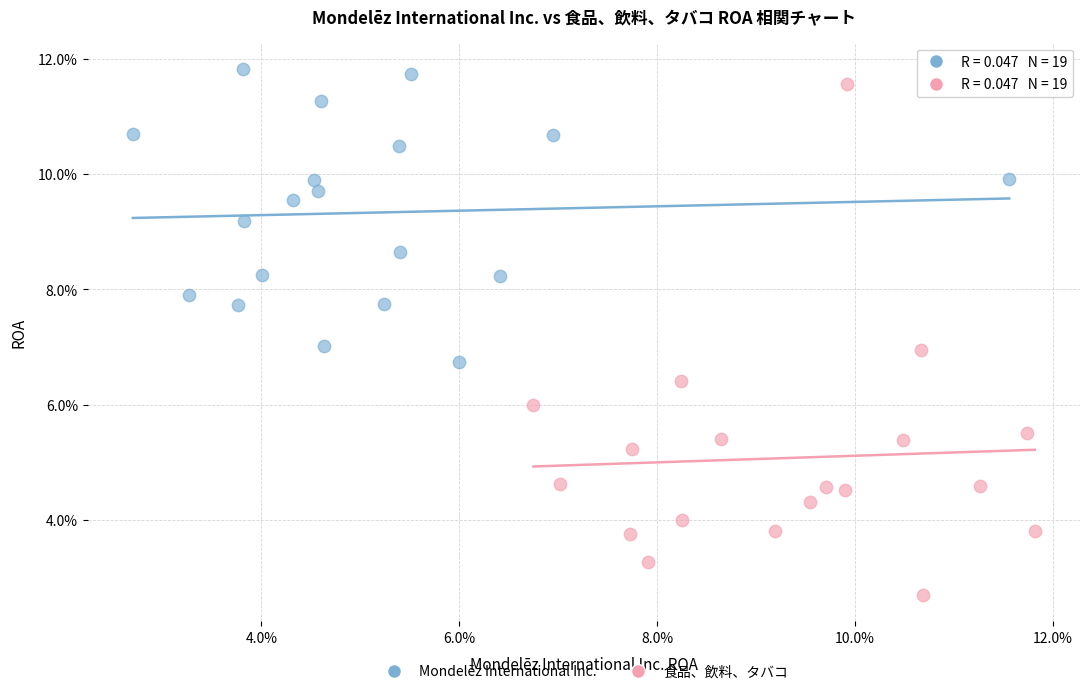

Which series has the largest Y range (max minus min)?

食品、飲料、タバコ